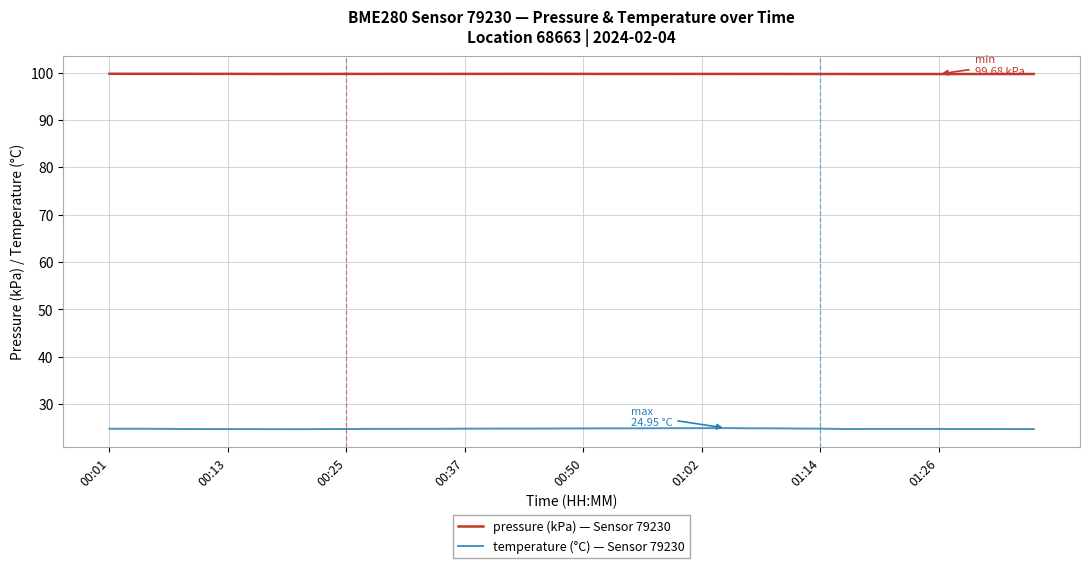

Which series has the widest spread of values?

temperature (°C) — Sensor 79230